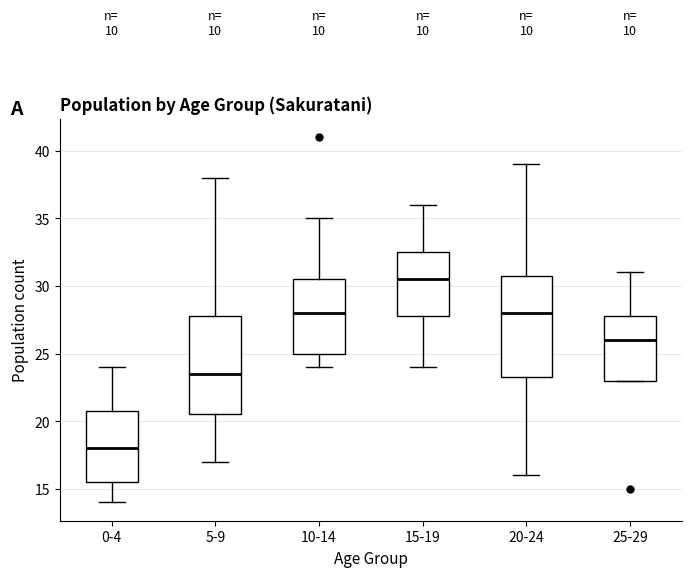

Which box has the highest median line?

15-19